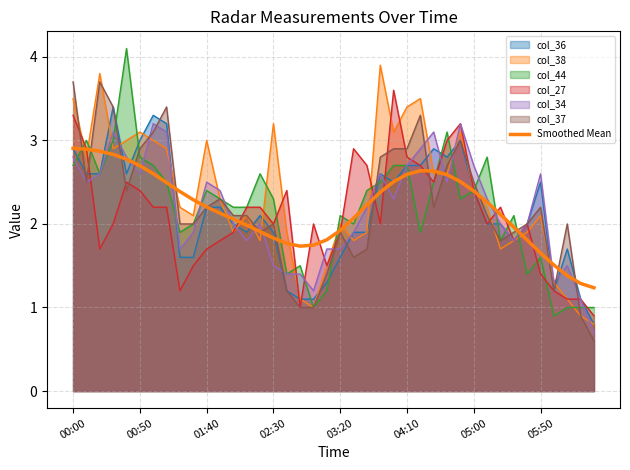

Reading left to right, extract all data points from this chart.

2.9	2.9	2.9	2.8	2.8	2.7	2.6	2.5	2.4	2.3	2.2	2.1	2.1	2.0	1.9	1.8	1.8	1.7	1.7	1.8	1.9	2.1	2.2	2.4	2.5	2.6	2.6	2.6	2.6	2.5	2.4	2.3	2.1	2.0	1.8	1.7	1.5	1.4	1.3	1.2